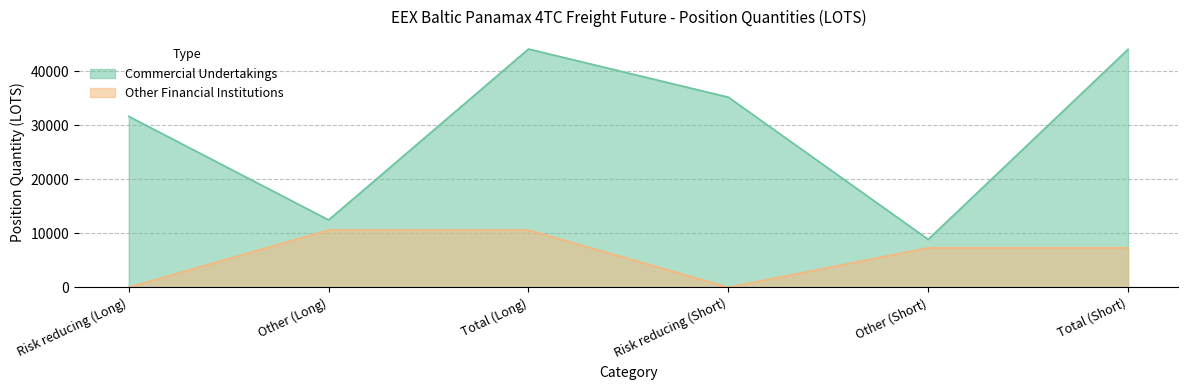

What is the label of the 1st point from the right?

Total (Short)